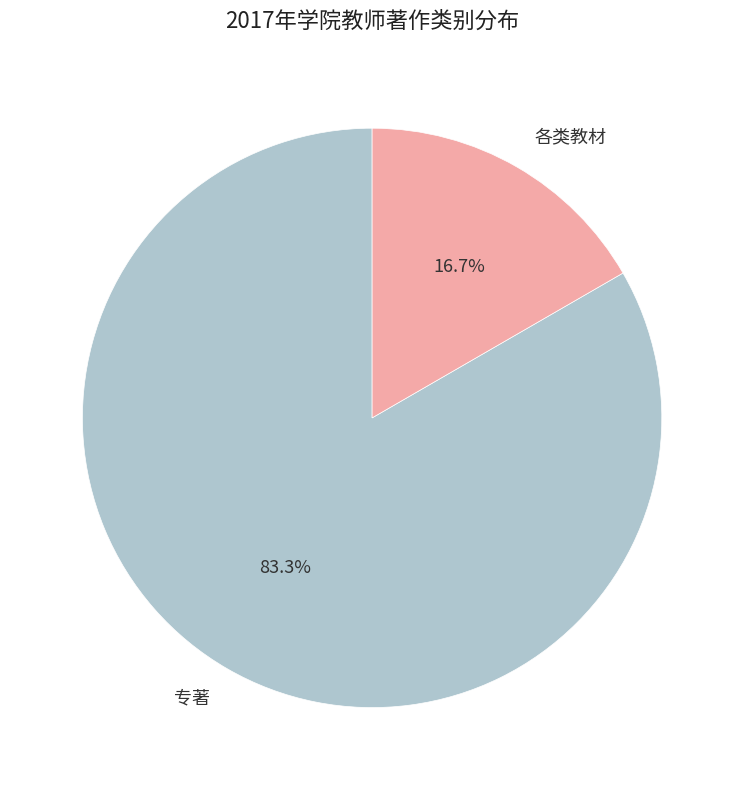

To the nearest percent, what portion does 专著 represent?

83%